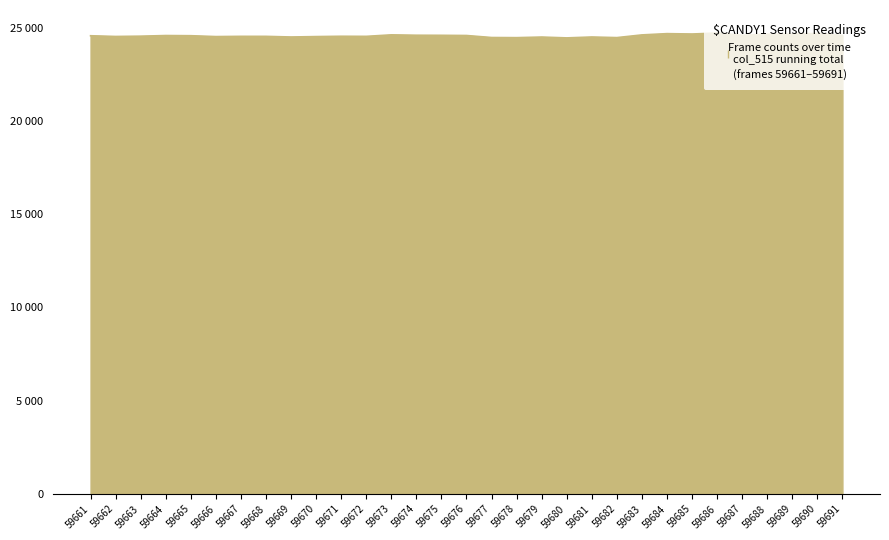

What is the sum of all values?

761657